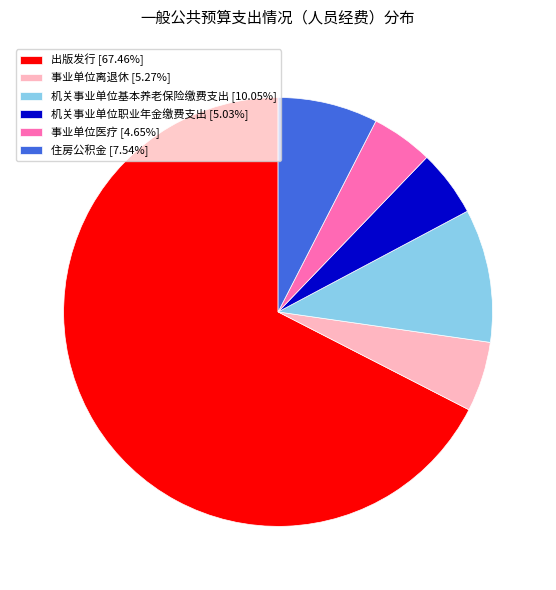

Is there any slice that represents more than half of the pie?

Yes